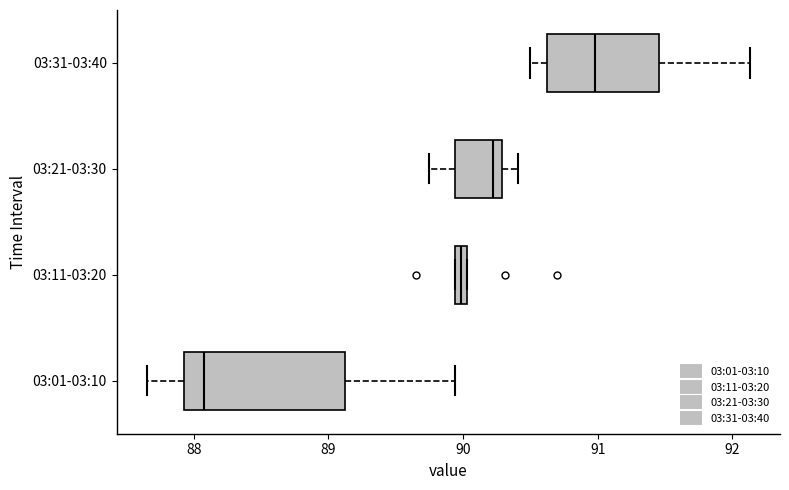

Which box's median line is the furthest to the left?

03:01-03:10